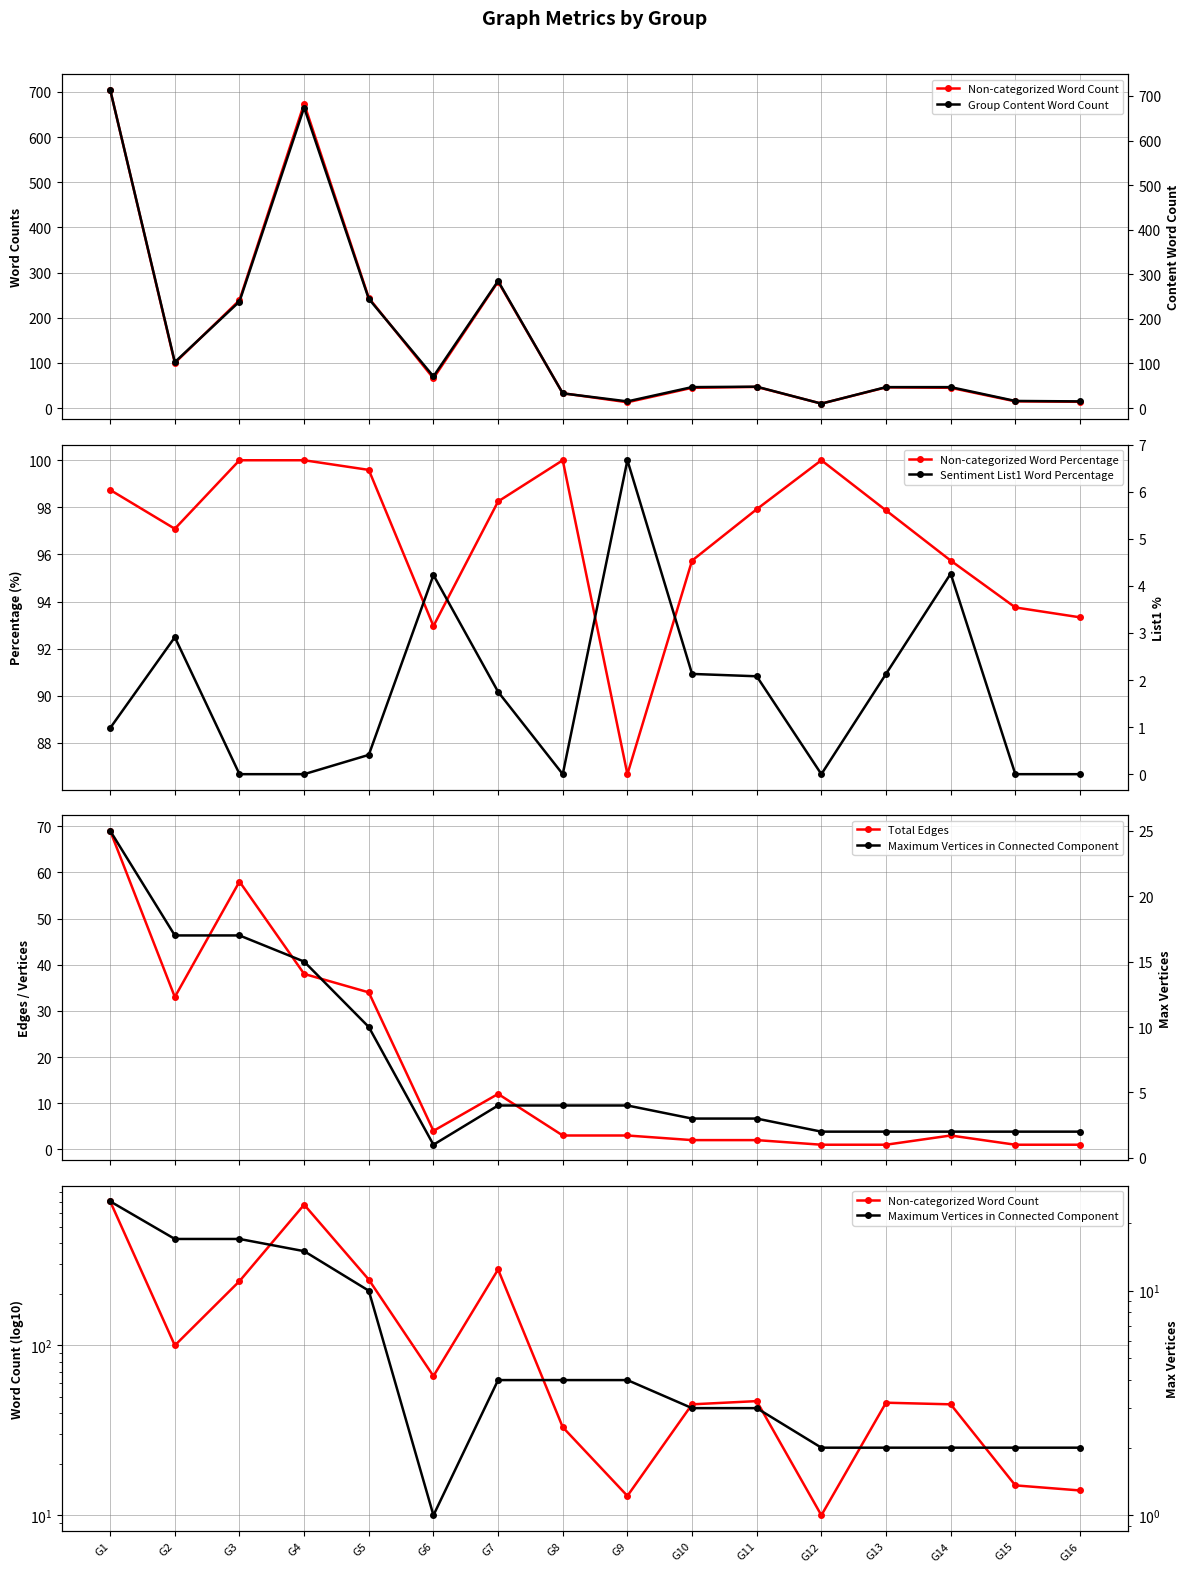

Reading left to right, list all the values displayed in this chart.

Non-categorized Word Count: G1=705.0	G2=100.0	G3=239.0	G4=674.0	G5=244.0	G6=66.0	G7=280.0	G8=33.0	G9=13.0	G10=45.0	G11=47.0	G12=10.0	G13=46.0	G14=45.0	G15=15.0	G16=14.0
Non-categorized Word Percentage: G1=98.7	G2=97.1	G3=100.0	G4=100.0	G5=99.6	G6=93.0	G7=98.2	G8=100.0	G9=86.7	G10=95.7	G11=97.9	G12=100.0	G13=97.9	G14=95.7	G15=93.8	G16=93.3
Total Edges: G1=69.0	G2=33.0	G3=58.0	G4=38.0	G5=34.0	G6=4.0	G7=12.0	G8=3.0	G9=3.0	G10=2.0	G11=2.0	G12=1.0	G13=1.0	G14=3.0	G15=1.0	G16=1.0
Group Content Word Count: G1=714.0	G2=103.0	G3=239.0	G4=674.0	G5=245.0	G6=71.0	G7=285.0	G8=33.0	G9=15.0	G10=47.0	G11=48.0	G12=10.0	G13=47.0	G14=47.0	G15=16.0	G16=15.0
Sentiment List1 Word Percentage: G1=1.0	G2=2.9	G3=0.0	G4=0.0	G5=0.4	G6=4.2	G7=1.8	G8=0.0	G9=6.7	G10=2.1	G11=2.1	G12=0.0	G13=2.1	G14=4.3	G15=0.0	G16=0.0
Maximum Vertices in Connected Component: G1=25.0	G2=17.0	G3=17.0	G4=15.0	G5=10.0	G6=1.0	G7=4.0	G8=4.0	G9=4.0	G10=3.0	G11=3.0	G12=2.0	G13=2.0	G14=2.0	G15=2.0	G16=2.0